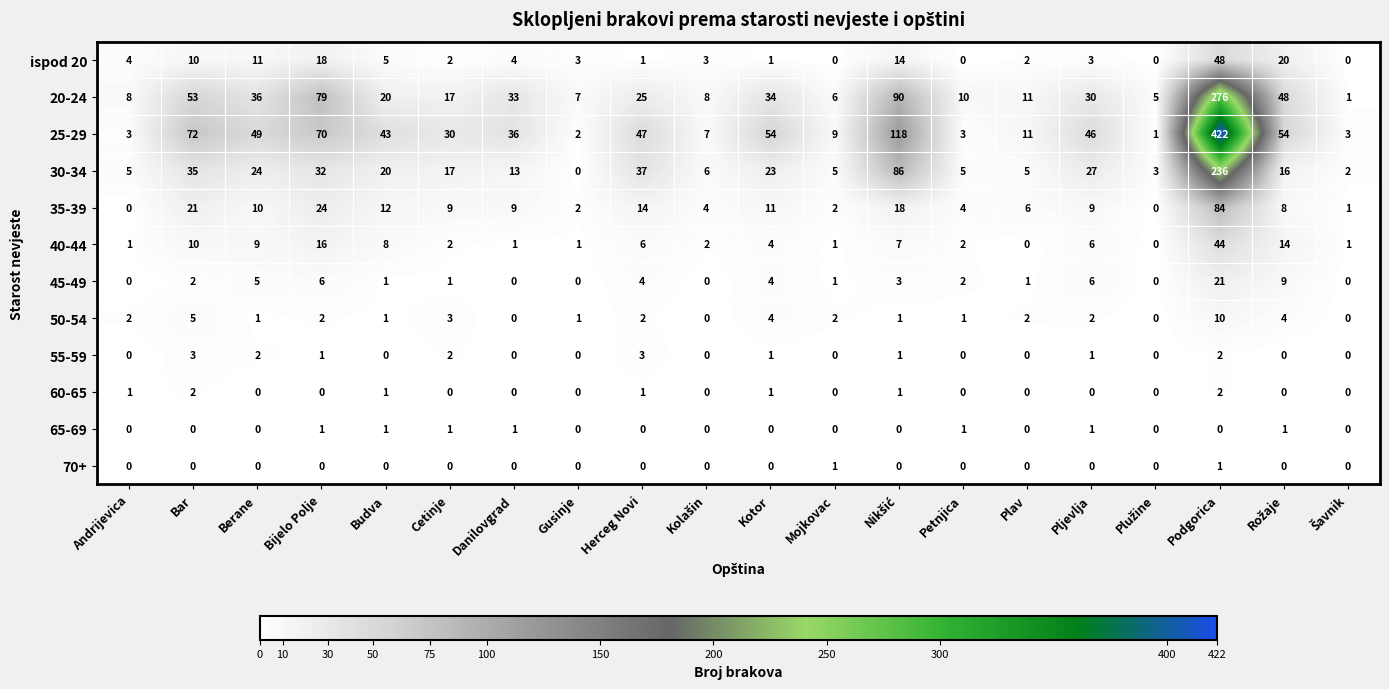

How many categories are shown in the chart?

20